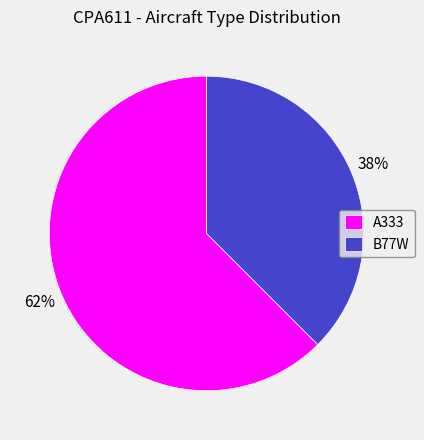

How many slices are in this pie chart?

2